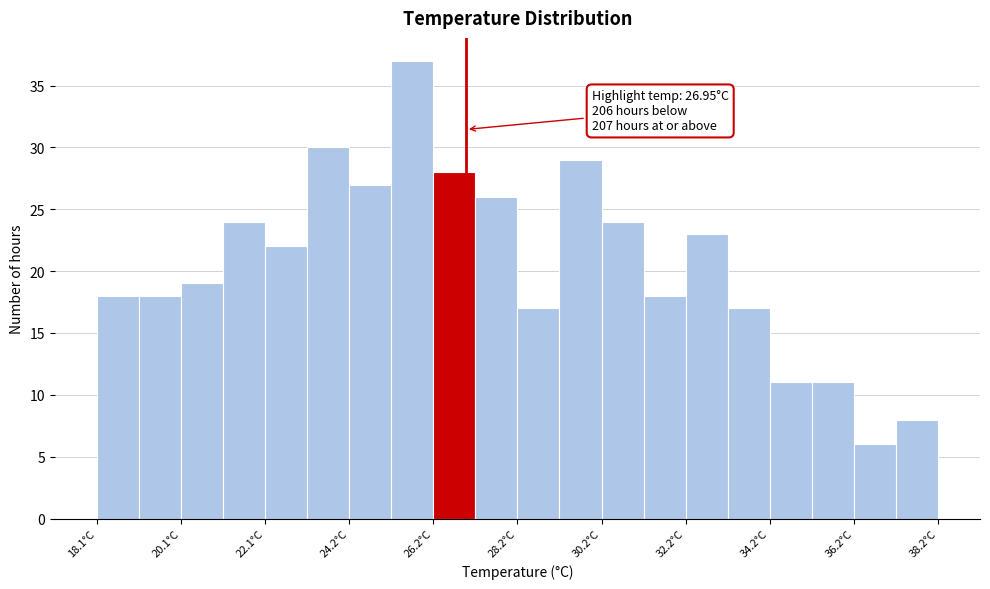

Read against the x-axis, roughly where is the centre of the tallest bar?

25.5